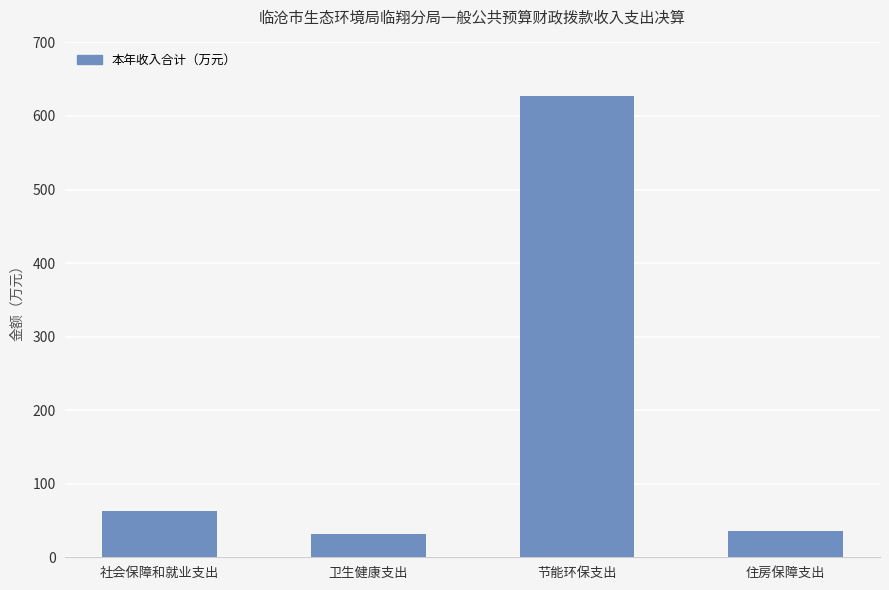

Which has a higher value, 住房保障支出 or 节能环保支出?

节能环保支出